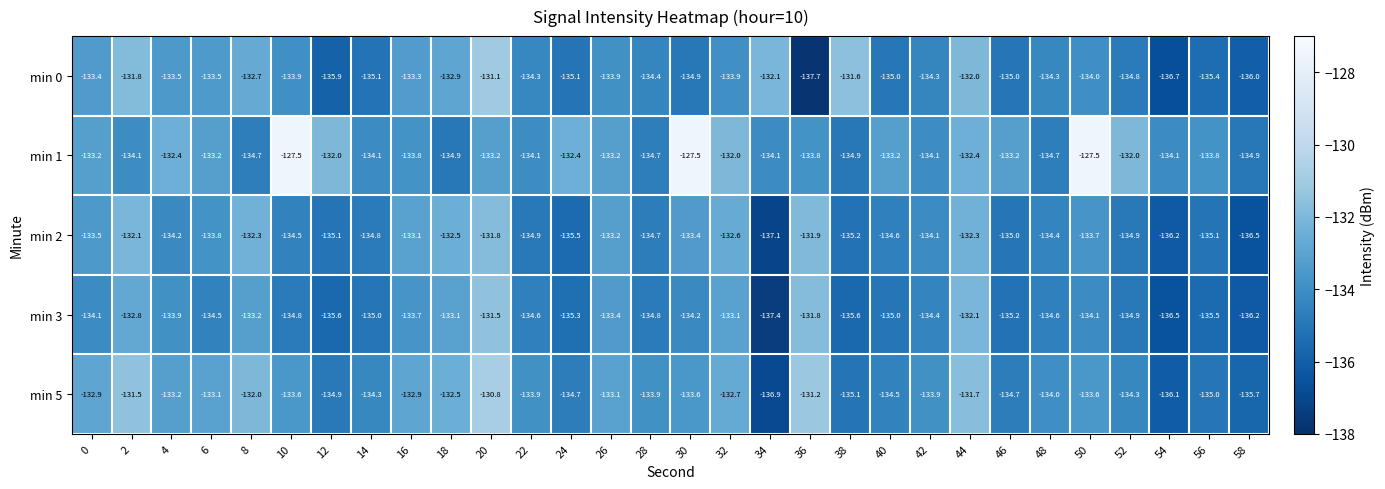

Is it true that min 2 equals -133.5 at 0?

True